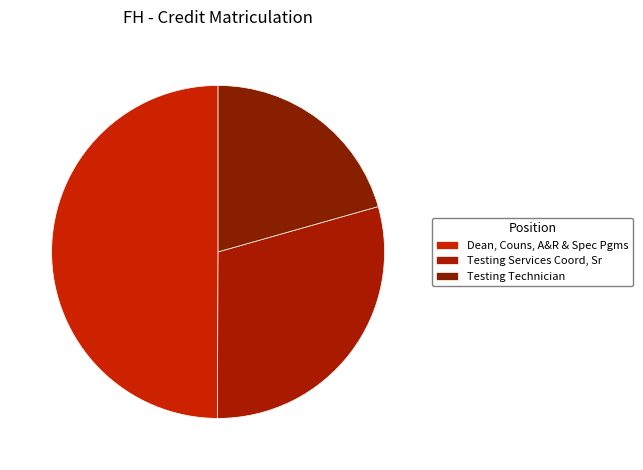

True or false: Dean, Couns, A&R & Spec Pgms accounts for 50% of the total.

True